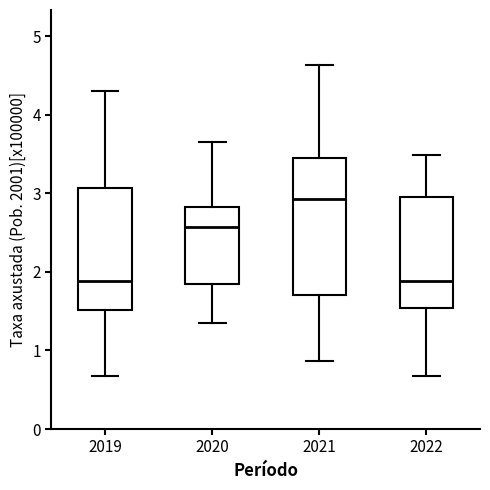

Comparing the boxes themselves (not the whiskers), which one is the tallest?

2021